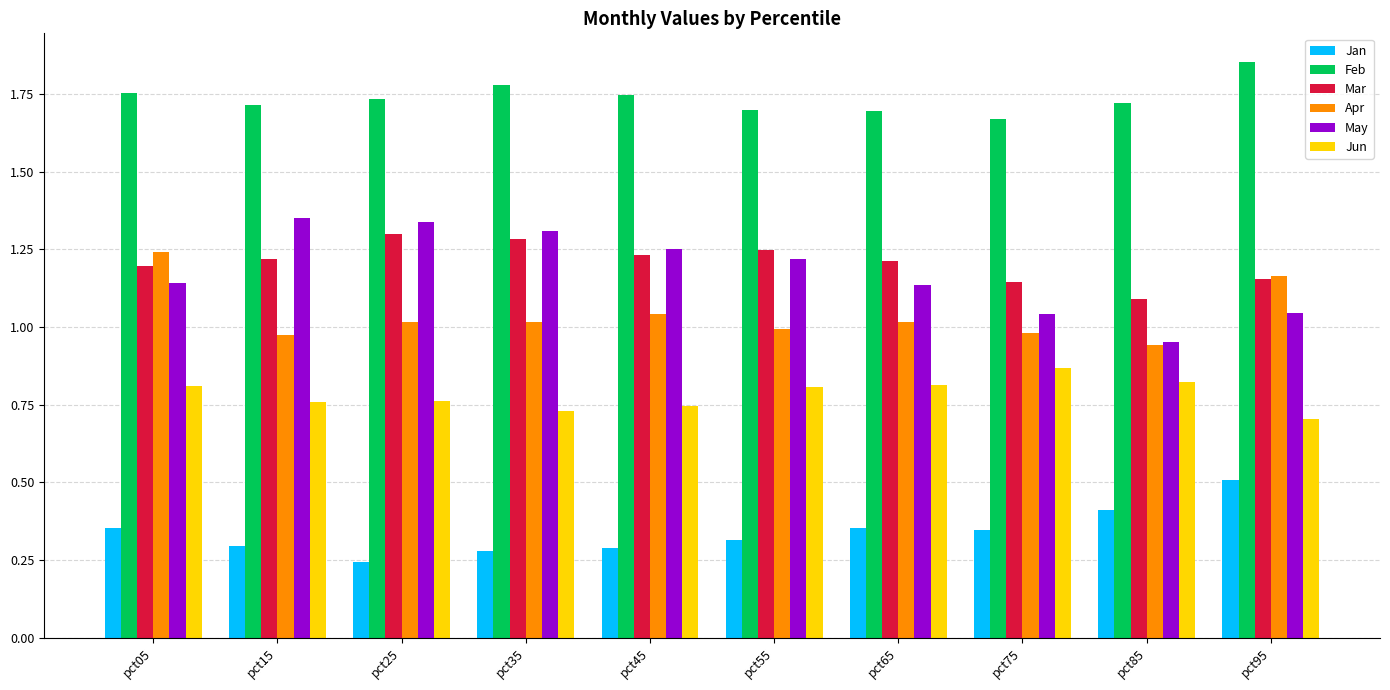

How many bars are there in total?

60